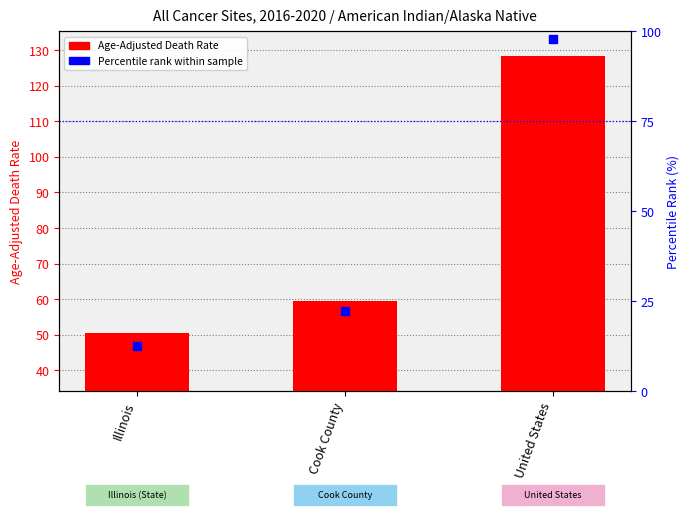

Which series has the largest Y range (max minus min)?

Percentile rank within sample